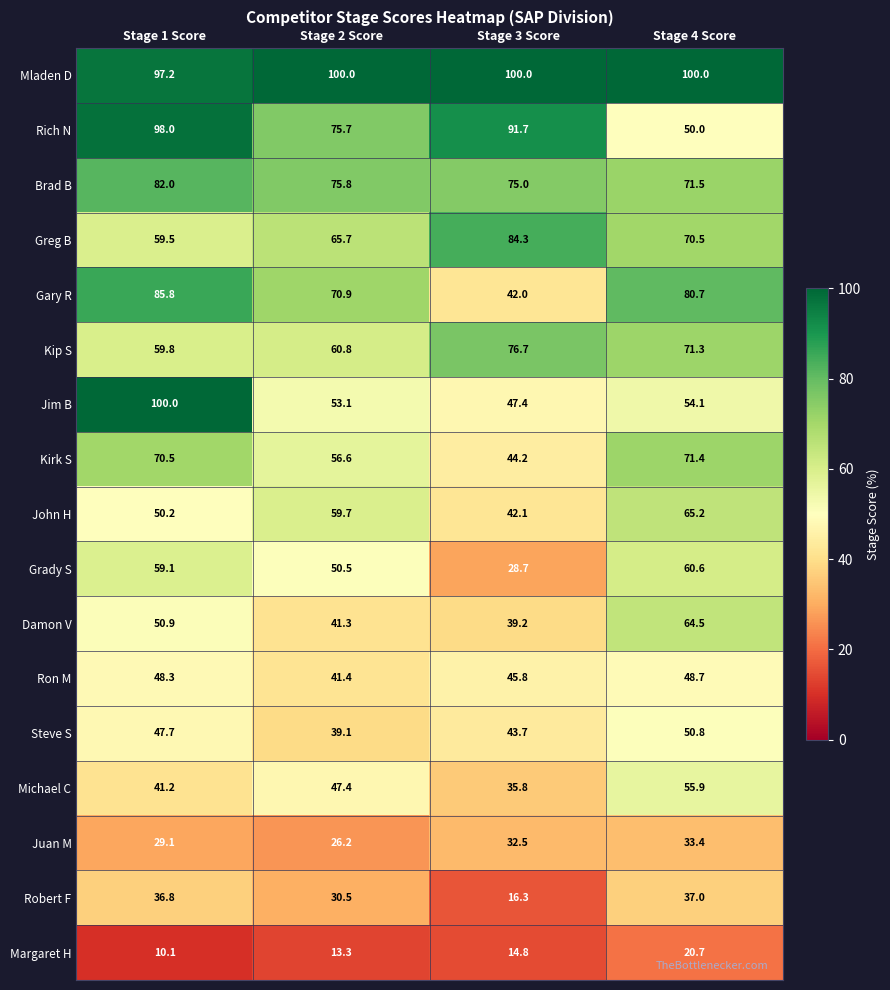

How many series are shown in this chart?

17